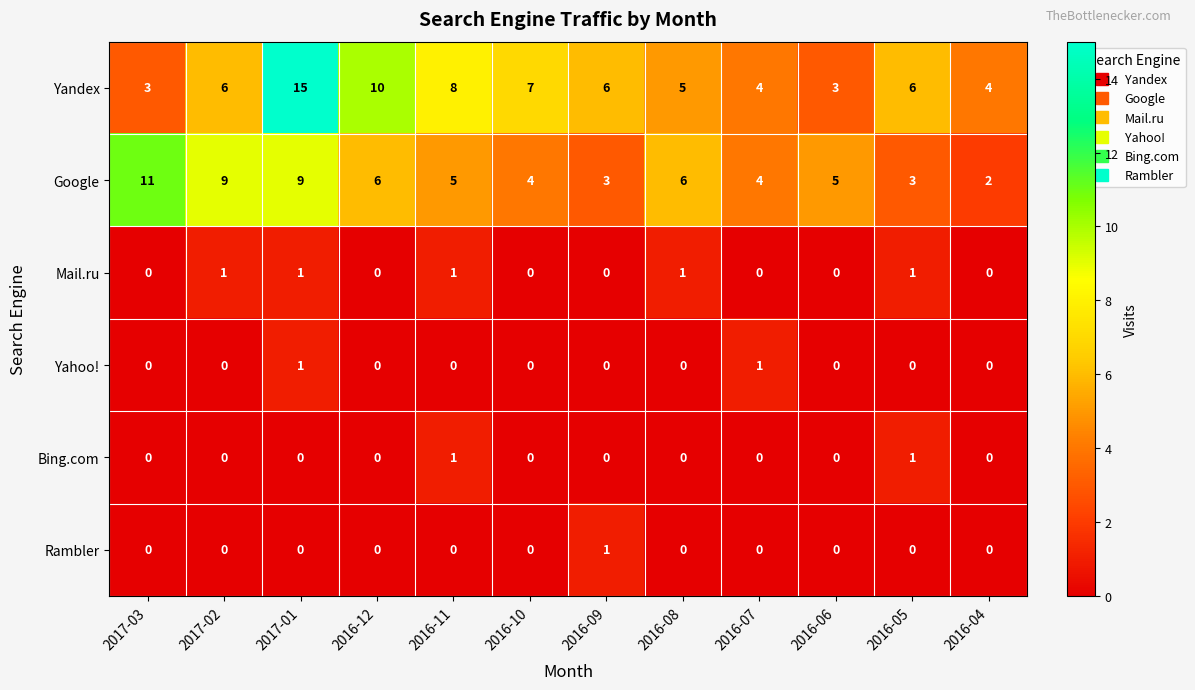

Which category has the highest value across all series?

2017-01